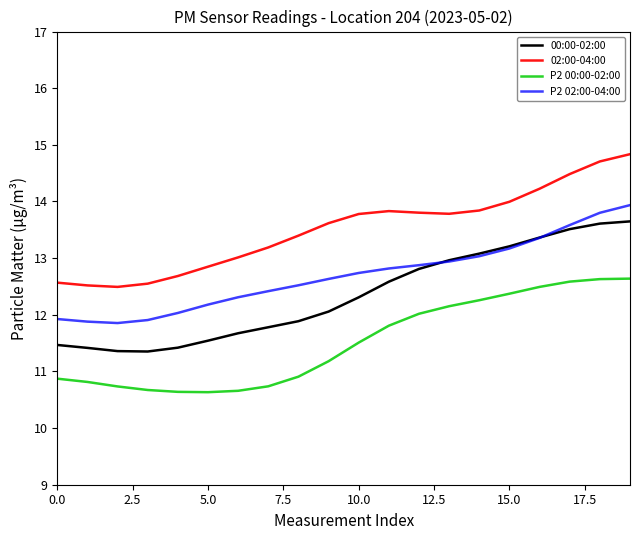

Which series has the largest total across all categories?

02:00-04:00